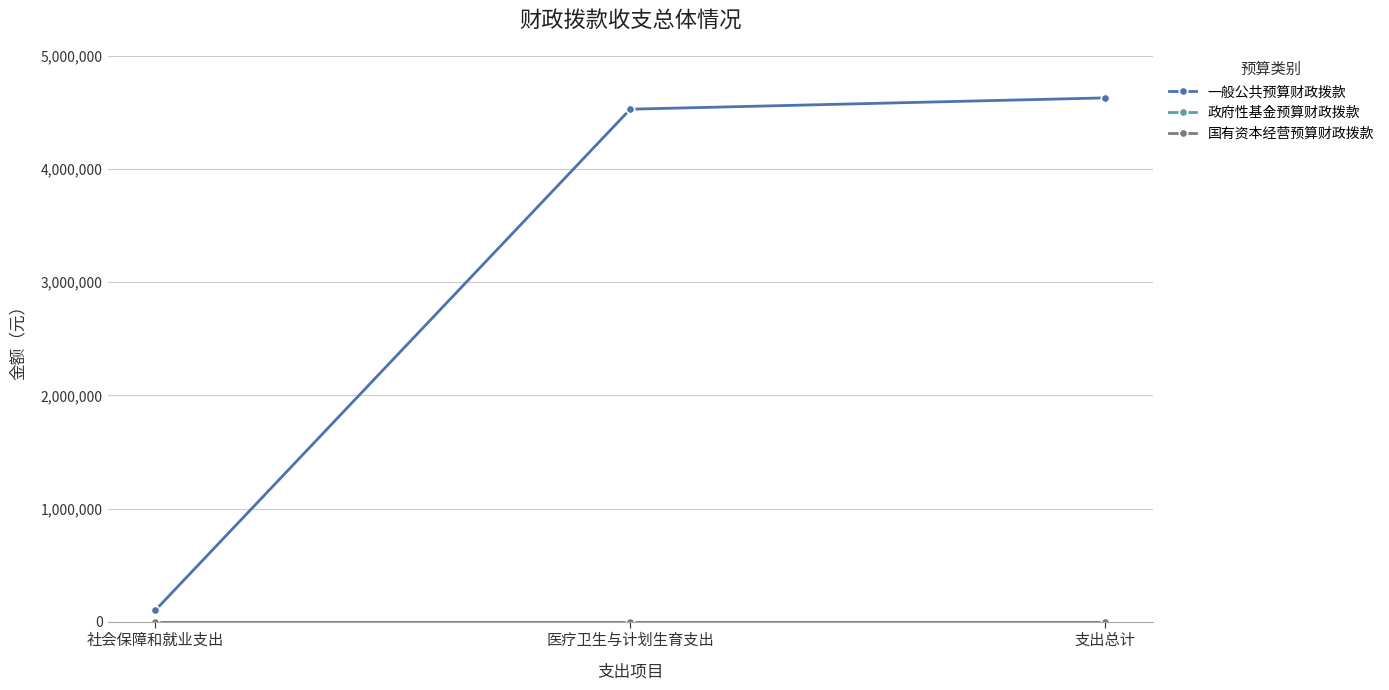

Does the chart have visible grid lines?

Yes